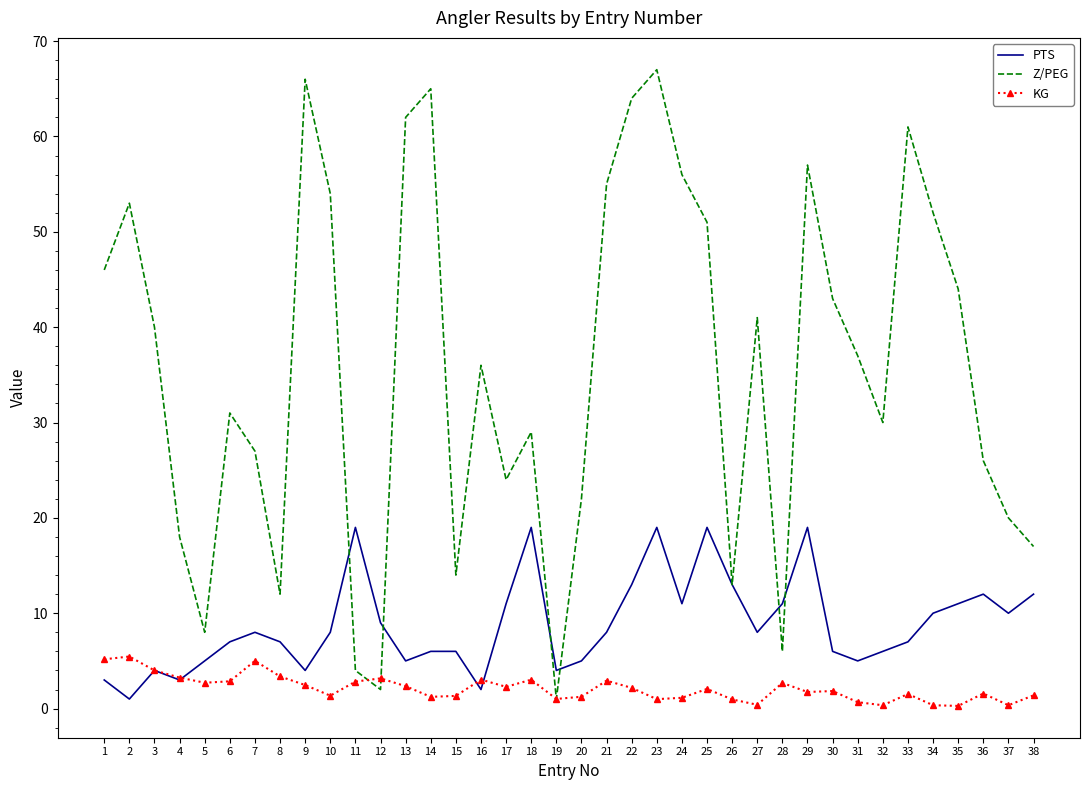

Between 9 and 34, which series saw the biggest shift?

Z/PEG